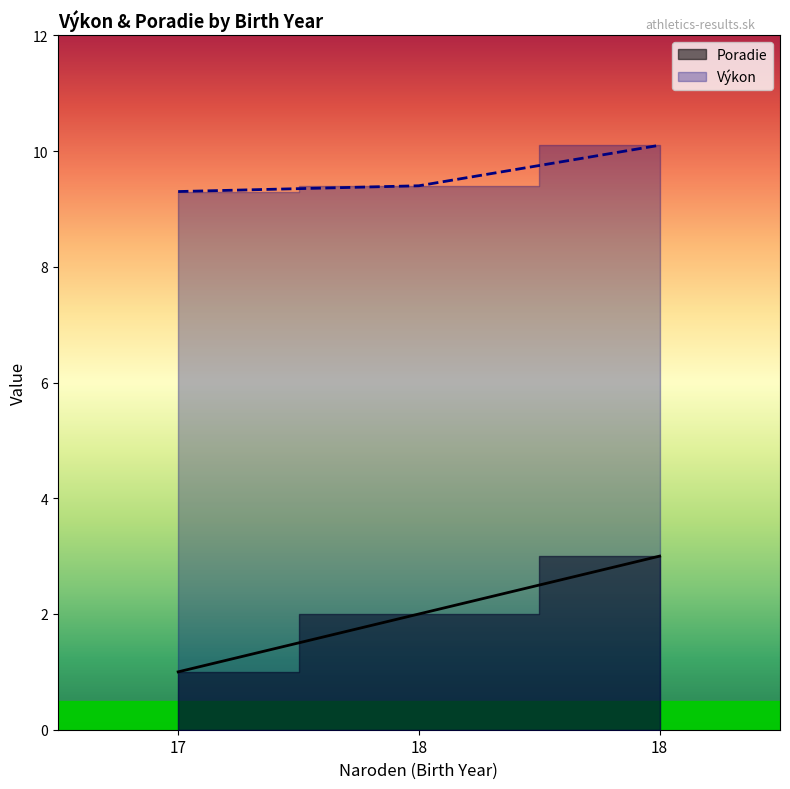

Which label corresponds to the smallest value in the chart?

17